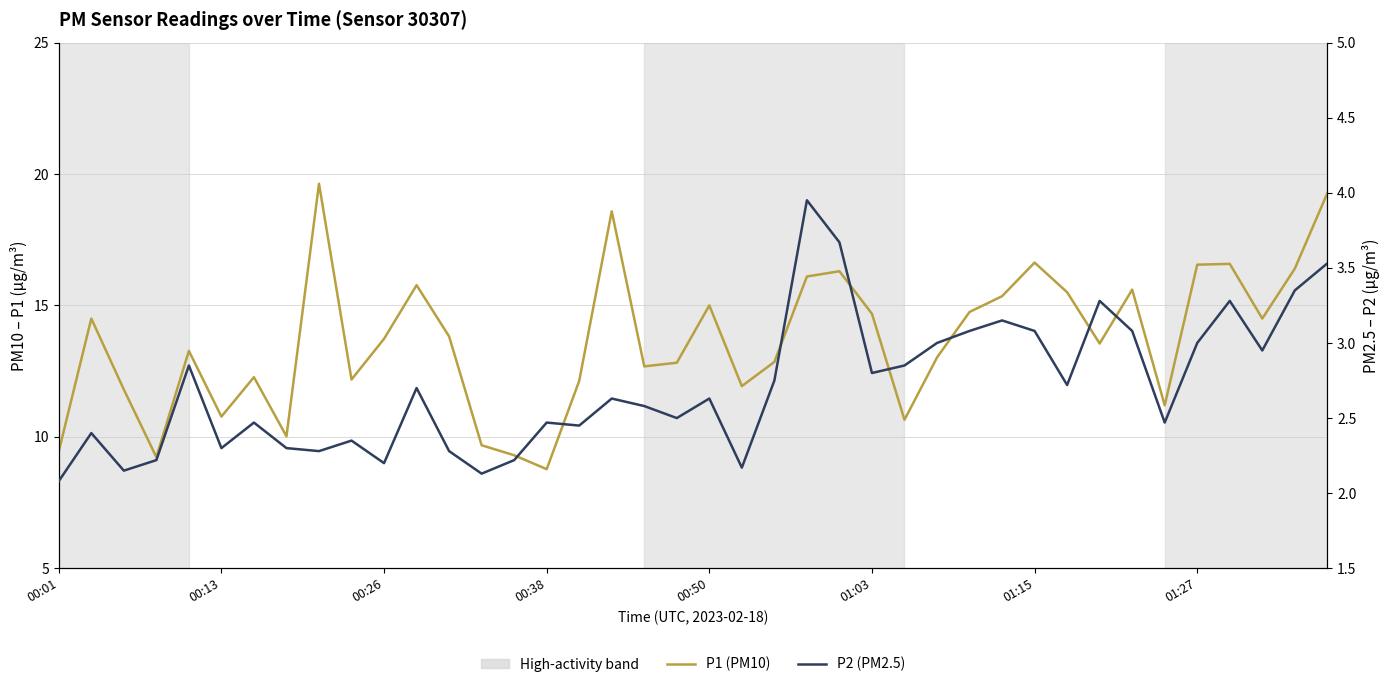

The value of P1 (PM10) at 29 is 15.3. True or false?

True